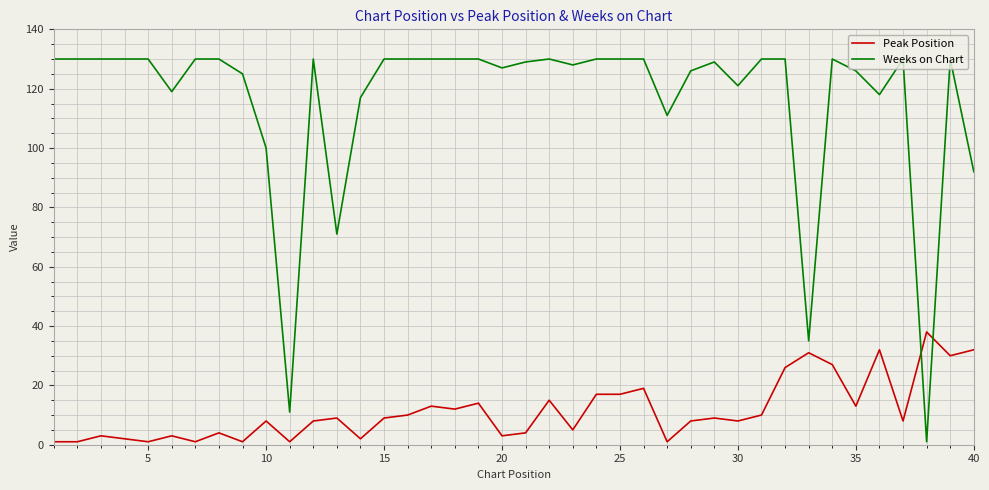

Is this an area chart (filled region under the line)?

No